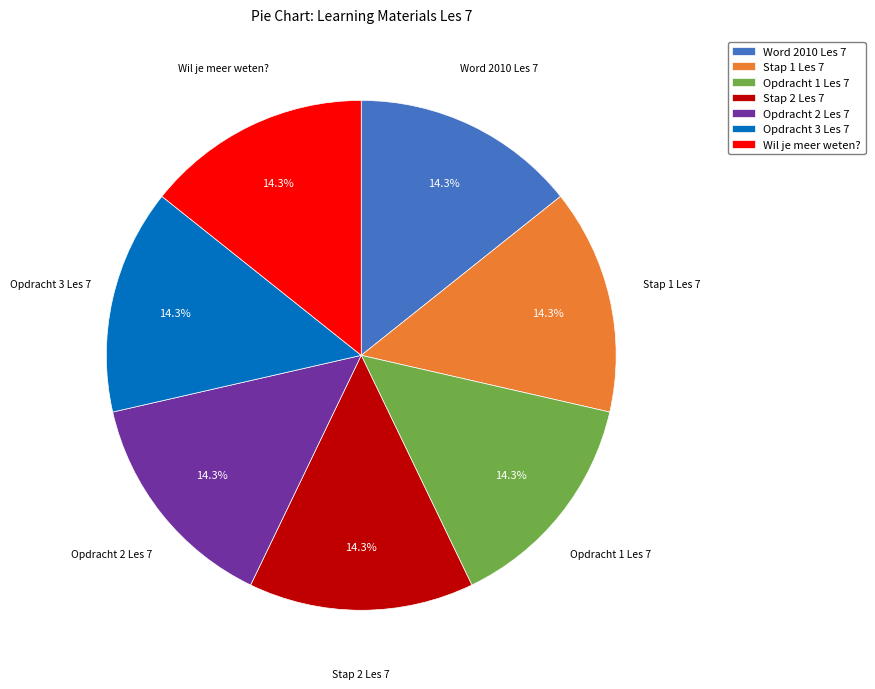

Is there a majority slice in this chart?

No